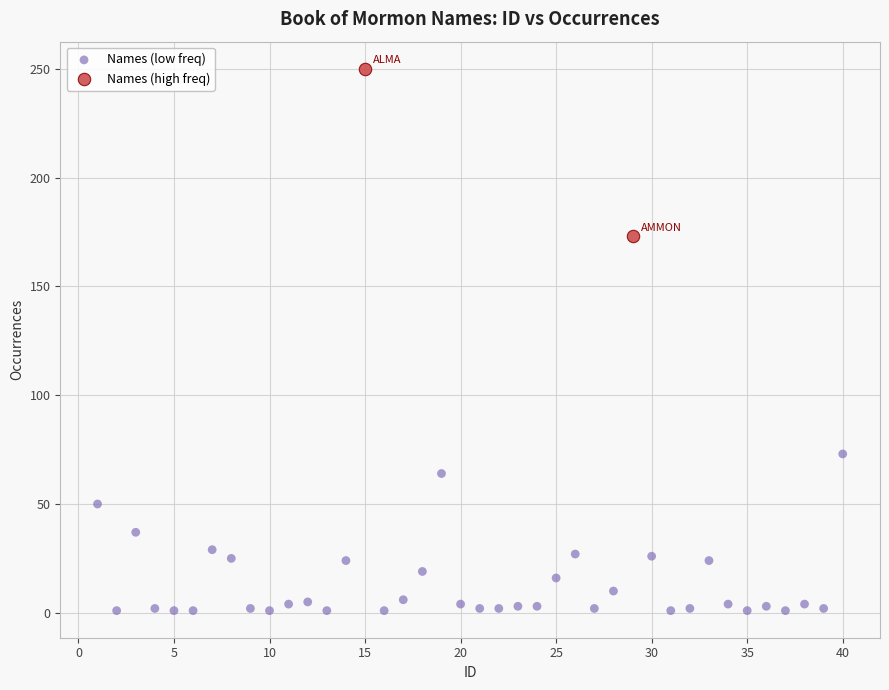

Which series reaches the minimum Y coordinate?

Names (low freq)